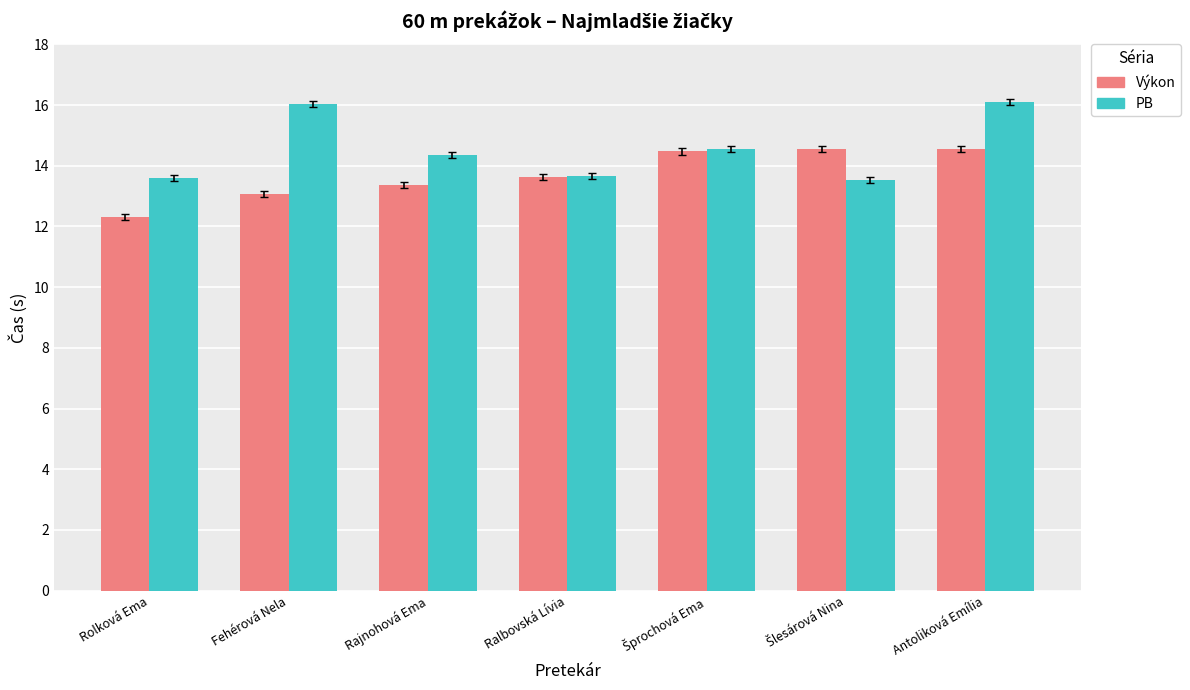

Rank the series by their maximum value, from lowest to highest.

Výkon, PB